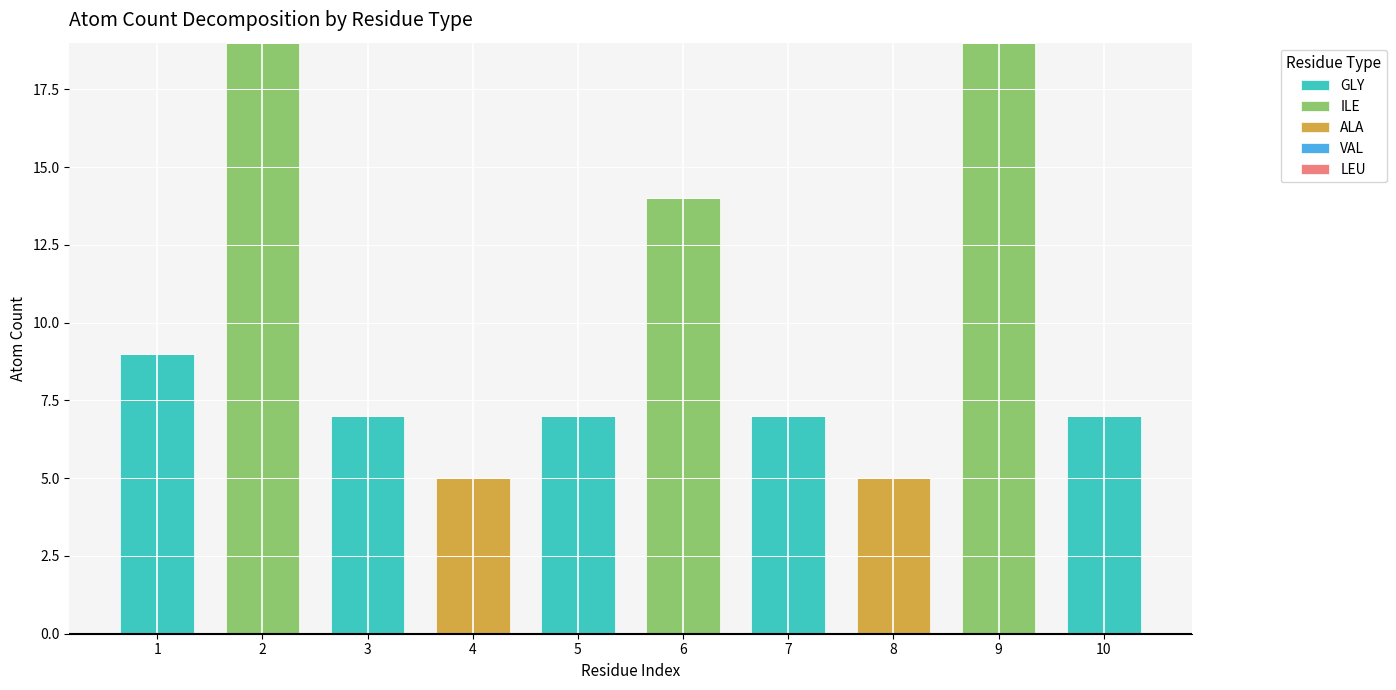

Are the bars horizontal?

No